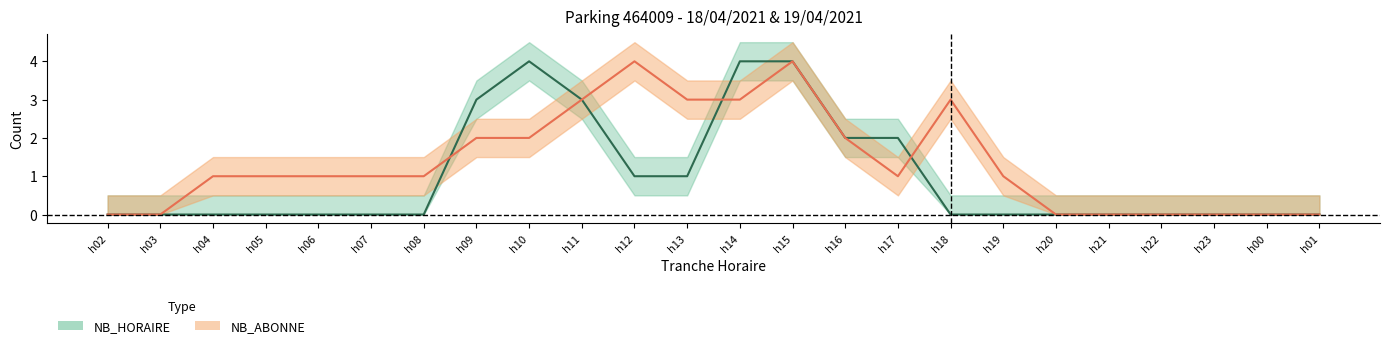

How many values in NB_HORAIRE are above zero?

9